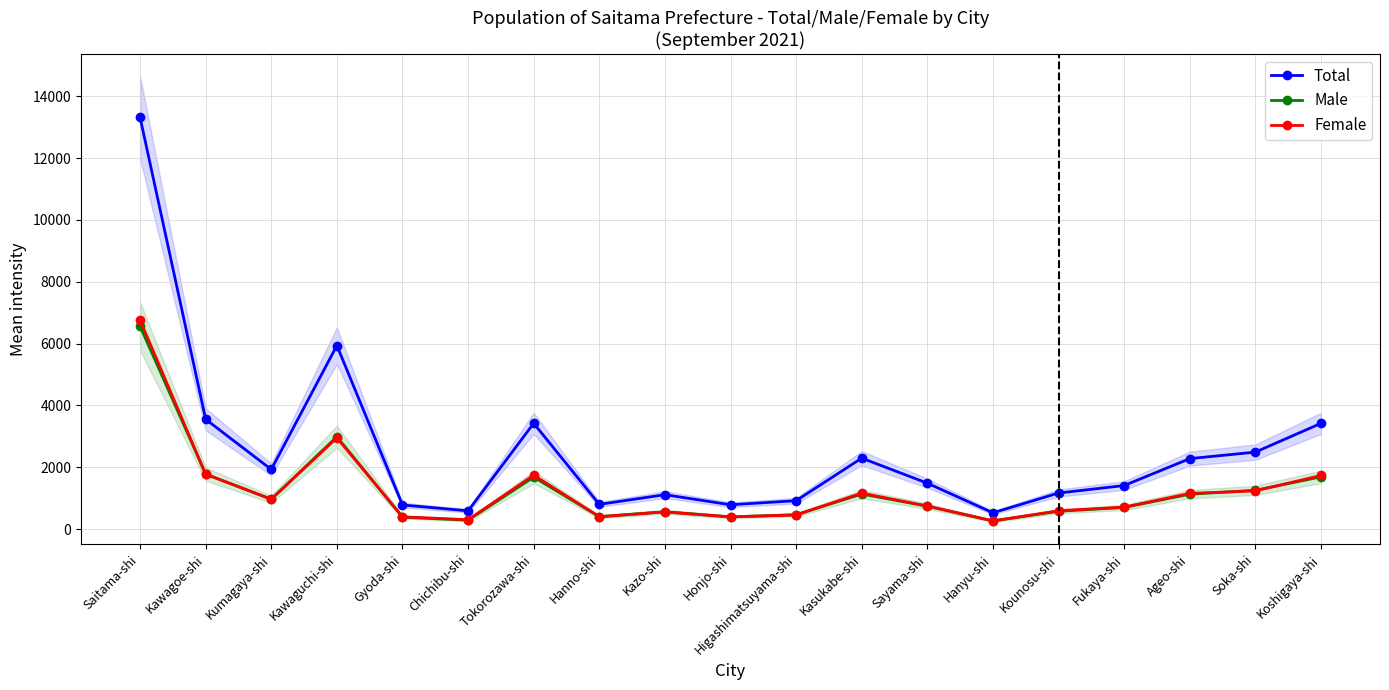

At which category does the chart reach its peak across all series?

Saitama-shi